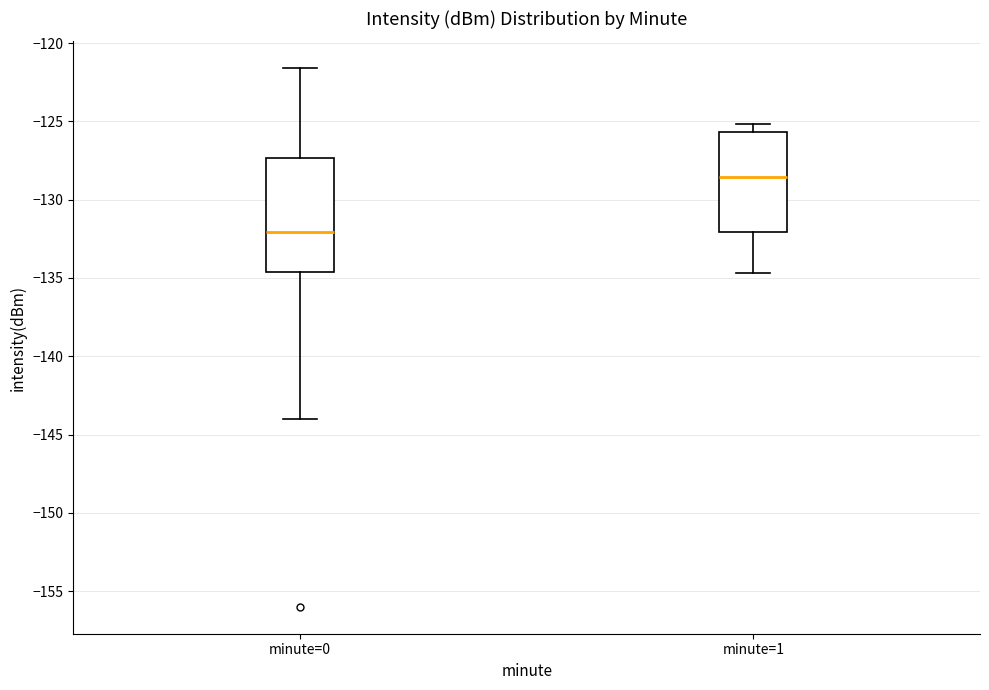

Reading left to right, transcribe this box plot: for each box, give where its median line is, the range the box spans, and where its two whiskers end, as read against the y-axis. The values are not printed on the chart, so give them approximately, as read against the axis.

minute=0: median -132.0, box -134.5 to -127.5, whiskers -144.0 to -121.5
minute=1: median -128.5, box -132.0 to -125.5, whiskers -134.5 to -125.0